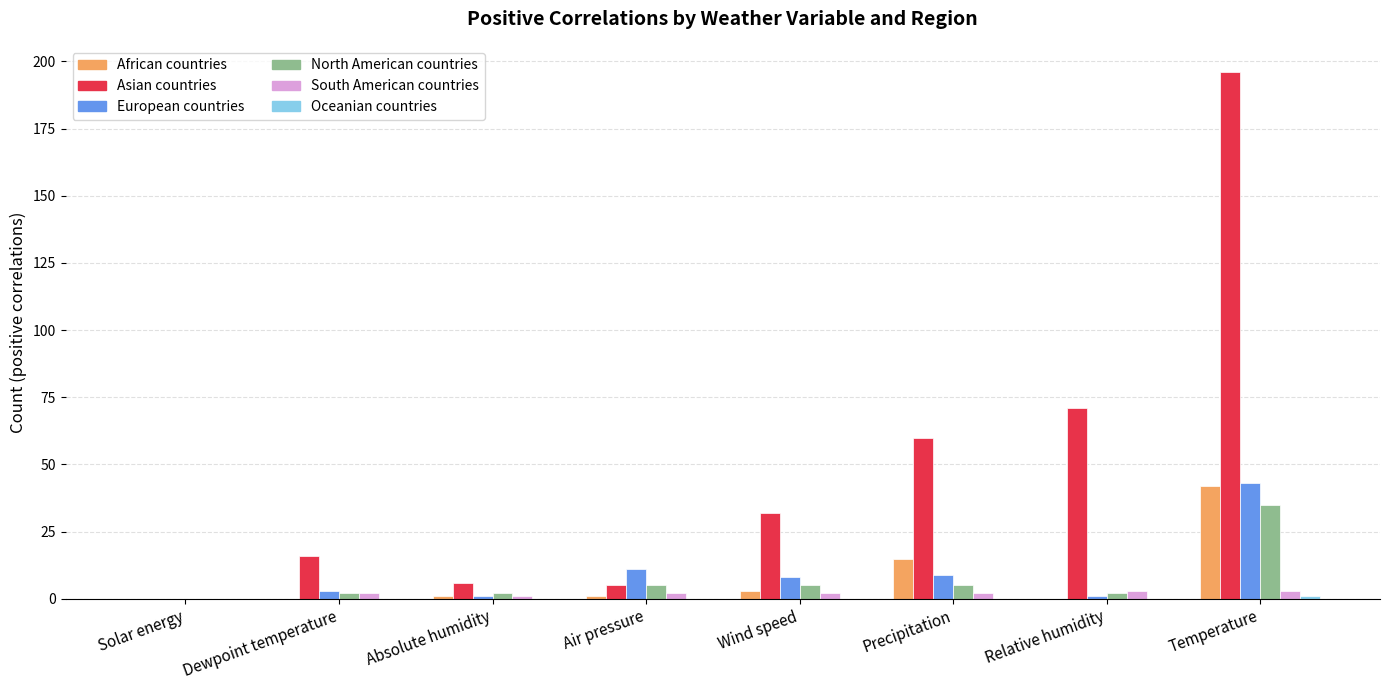

Does the chart contain stacked bars?

No